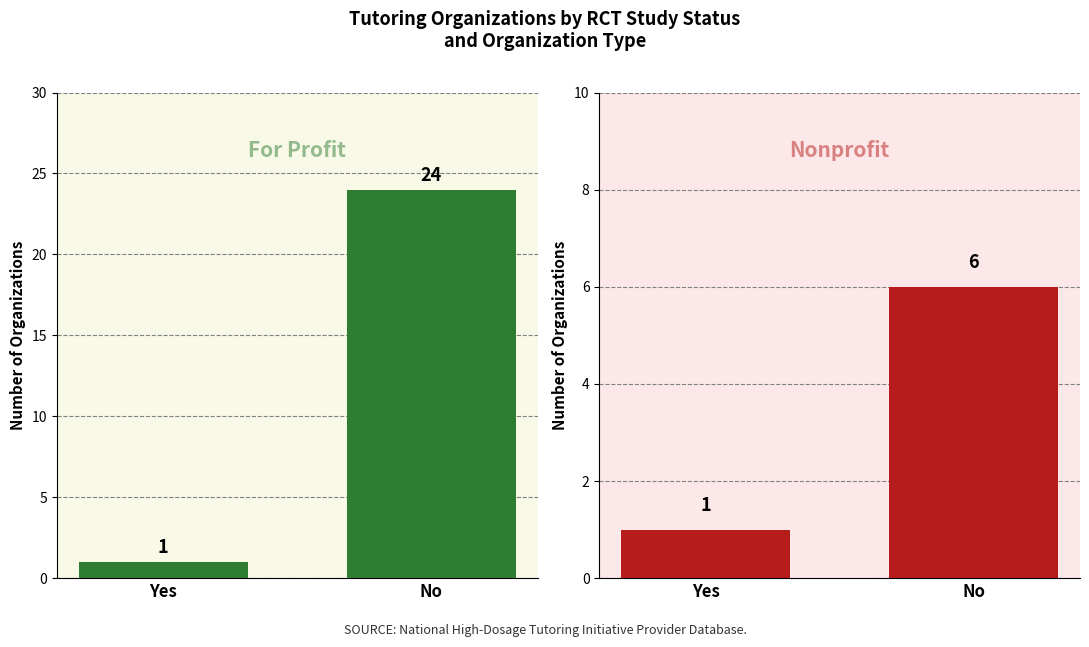

At how many categories does at least one series exceed 12?

1